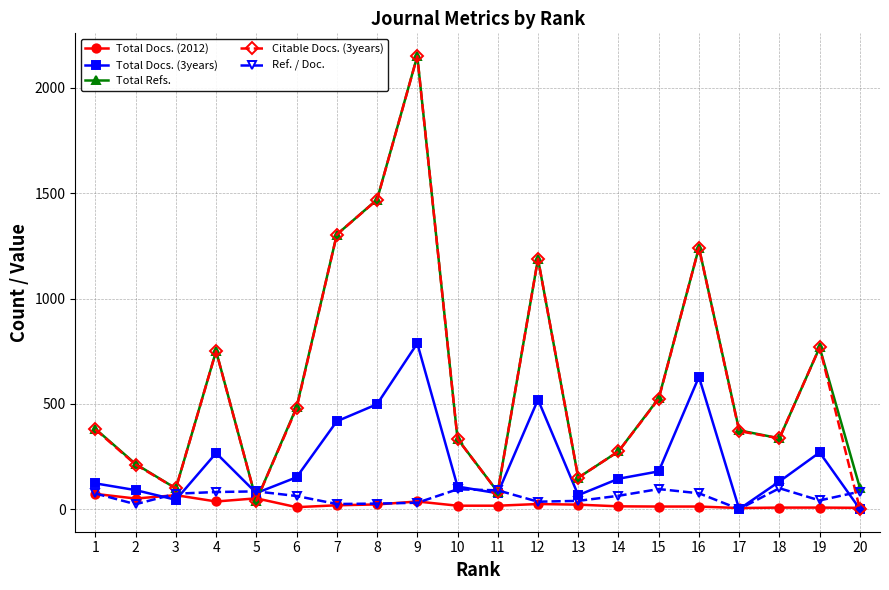

The value of Total Docs. (3years) at 4 is 266. True or false?

True